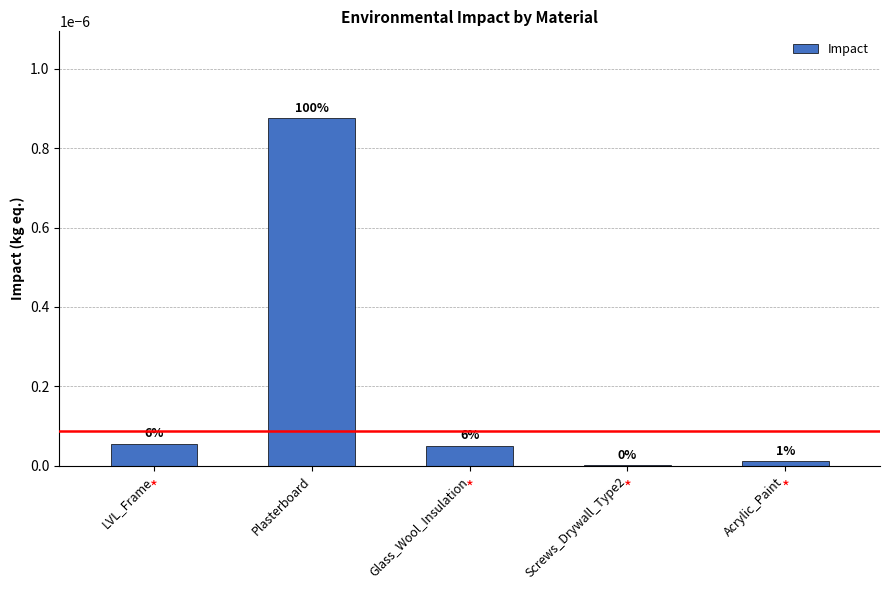

Reading left to right, list all the values displayed in this chart.

LVL_Frame=0.0	Plasterboard=0.0	Glass_Wool_Insulation=0.0	Screws_Drywall_Type2=0.0	Acrylic_Paint=0.0